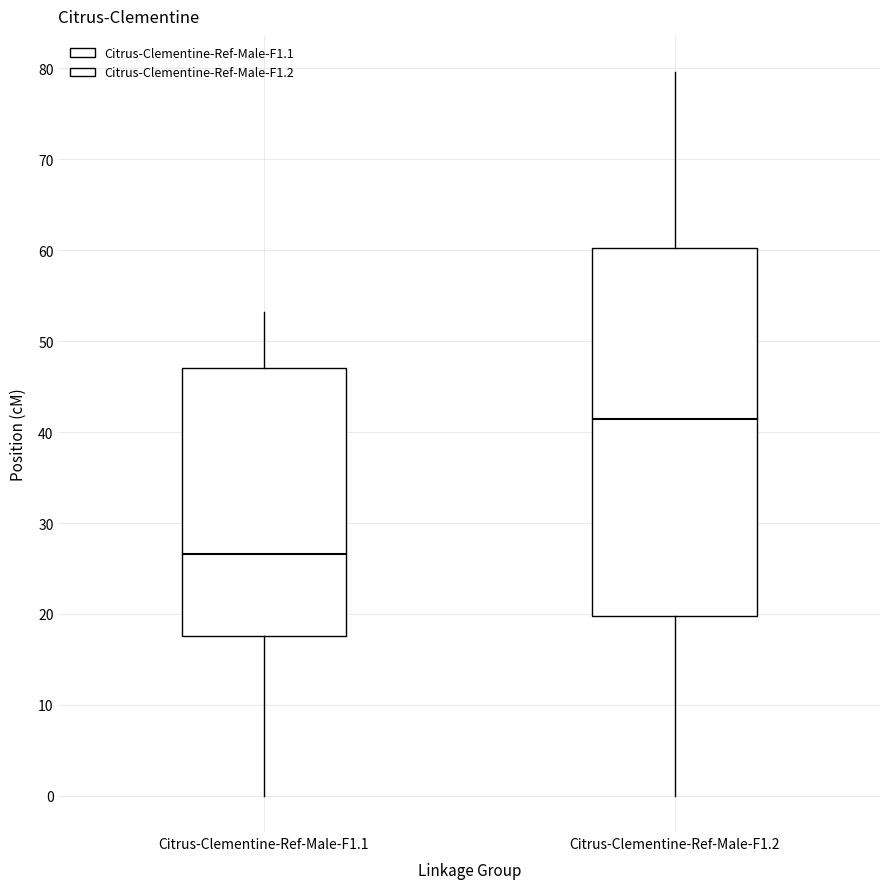

Comparing the boxes themselves (not the whiskers), which one is the tallest?

Citrus-Clementine-Ref-Male-F1.2